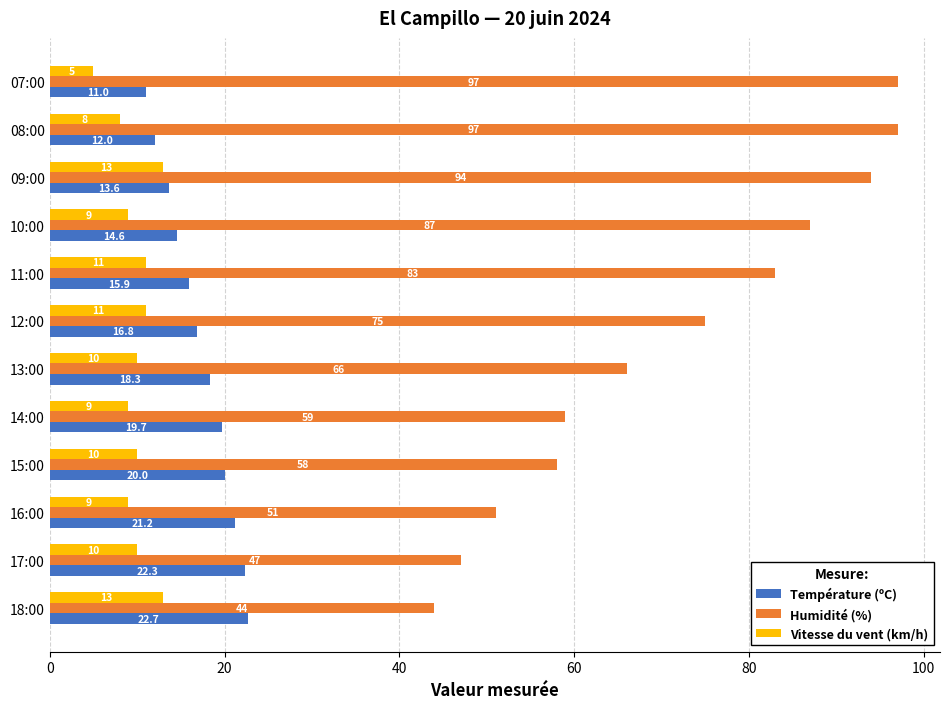

How many distinct data groups are displayed?

3